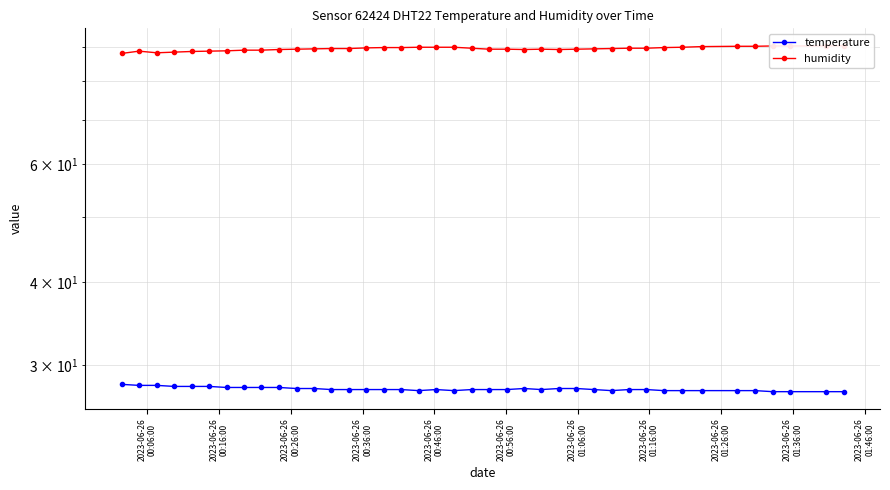

What is the minimum value for humidity?

87.9